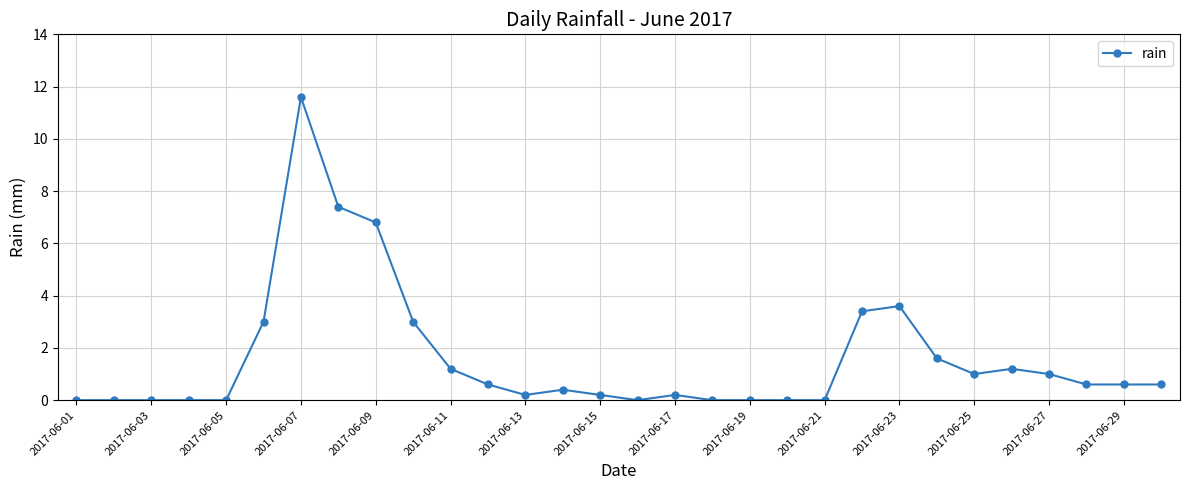

How many categories are shown in the chart?

30